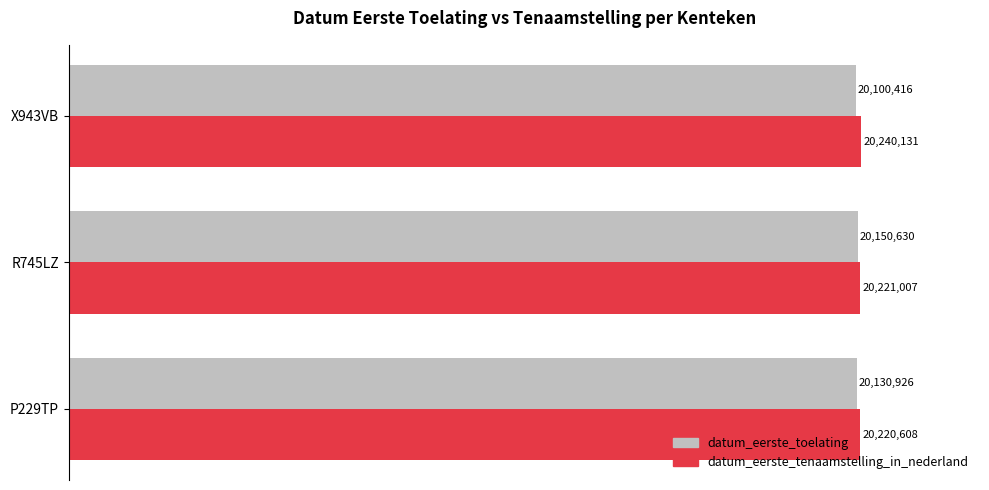

What are all the series names shown in the legend?

datum_eerste_toelating, datum_eerste_tenaamstelling_in_nederland